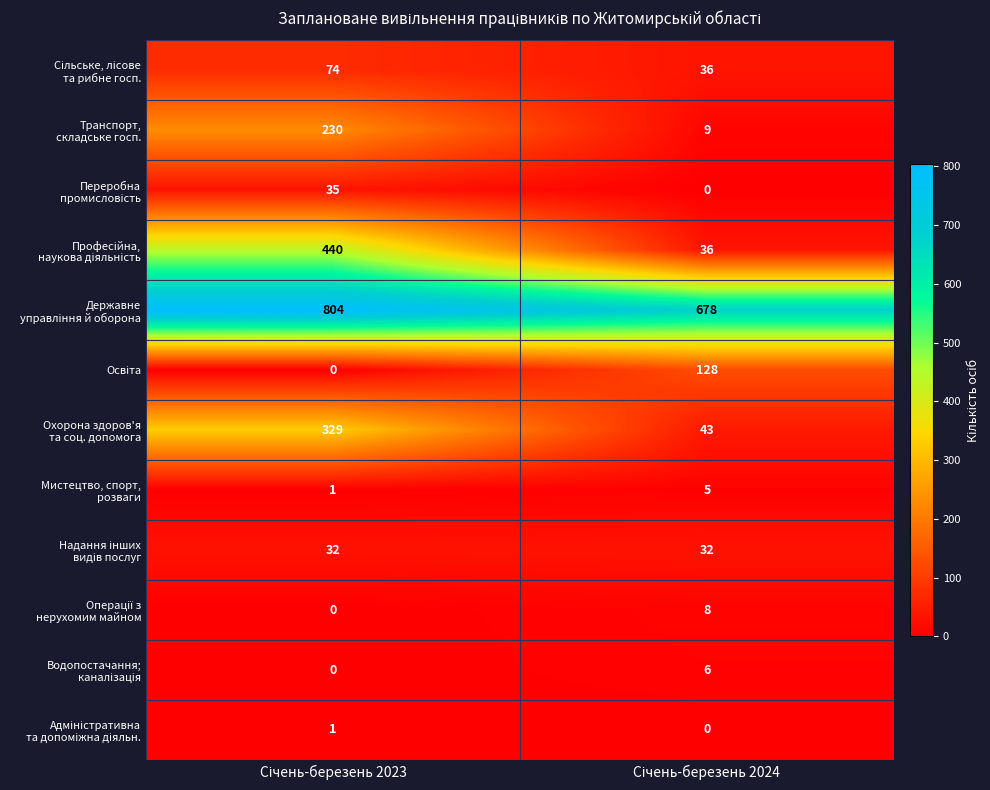

What is the maximum value shown in the chart?

804